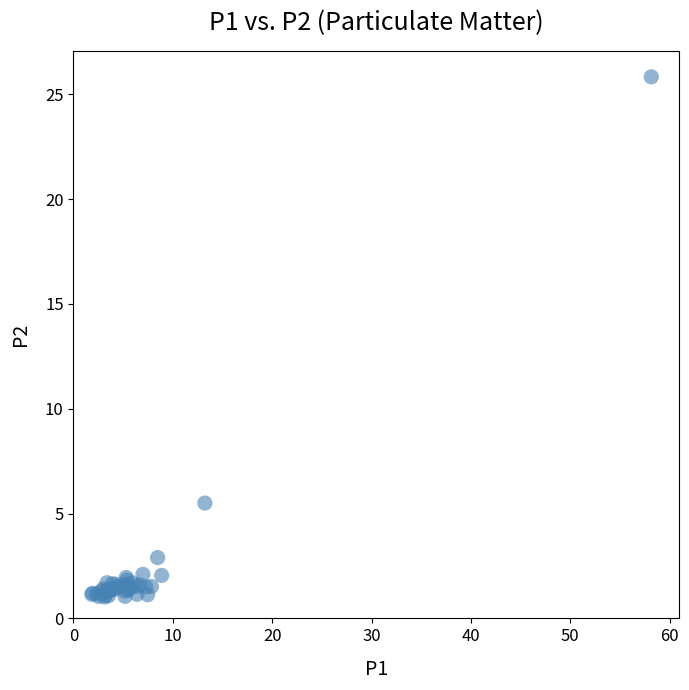

What Y value in the scatter plot is closest to 13?

5.5